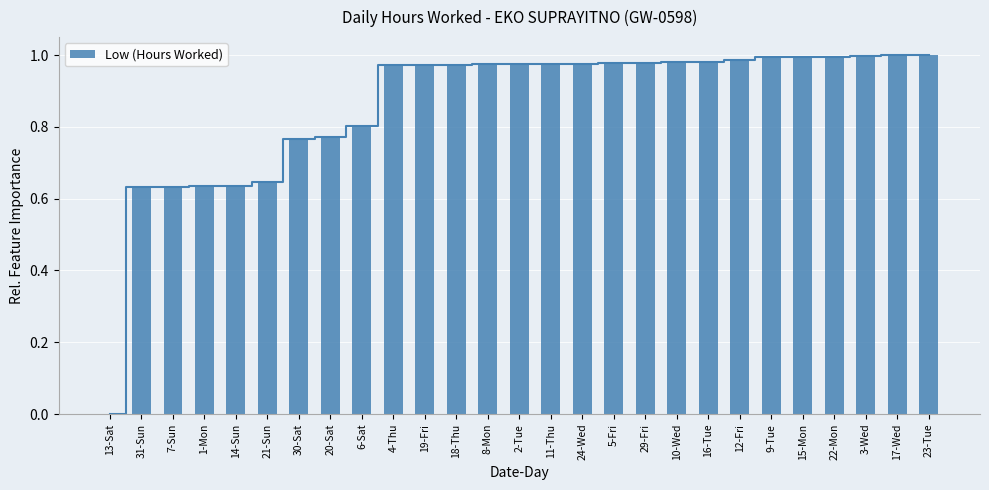

Reading left to right, what are all the values shown in this chart?

0.0	0.6	0.6	0.6	0.6	0.6	0.8	0.8	0.8	1.0	1.0	1.0	1.0	1.0	1.0	1.0	1.0	1.0	1.0	1.0	1.0	1.0	1.0	1.0	1.0	1.0	1.0